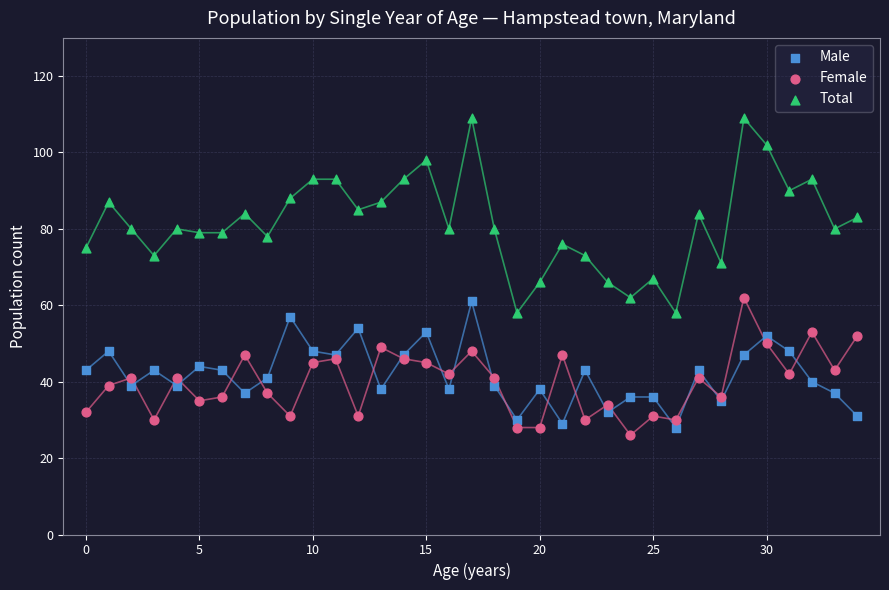

Which series has the largest Y range (max minus min)?

Total